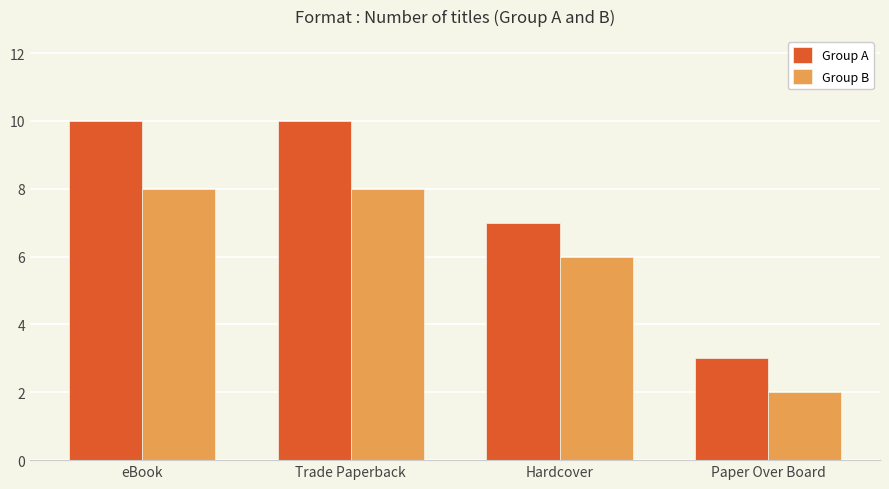

Reading left to right, what are all the values shown in this chart?

Group A: eBook=10	Trade Paperback=10	Hardcover=7	Paper Over Board=3
Group B: eBook=8	Trade Paperback=8	Hardcover=6	Paper Over Board=2